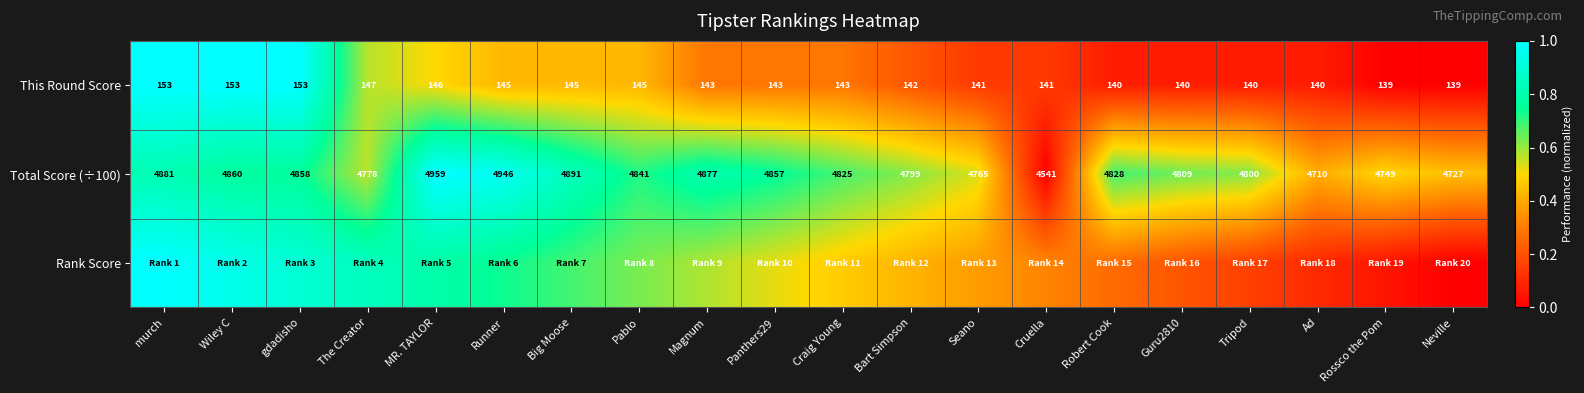

At which label does Total Score (÷100) first exceed 4828?

murch